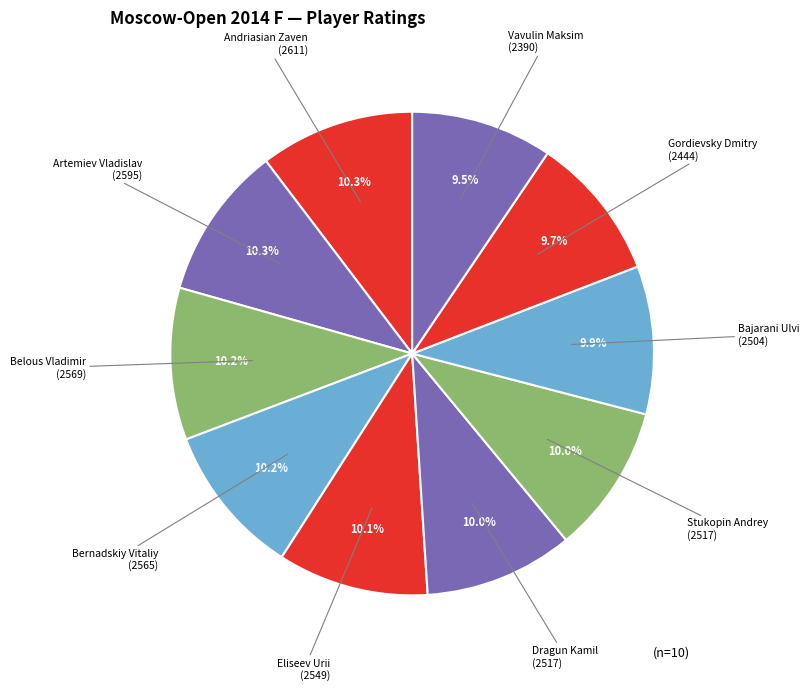

Count the number of slices in the pie.

10